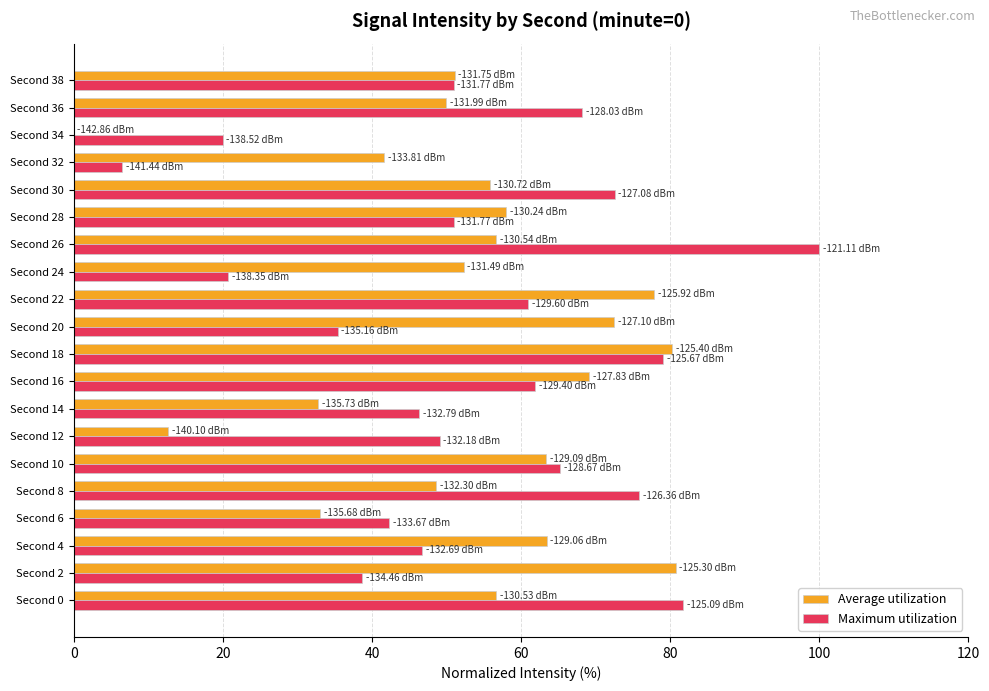

What is the sum of the Maximum utilization values at Second 18 and Second 34?

99.0